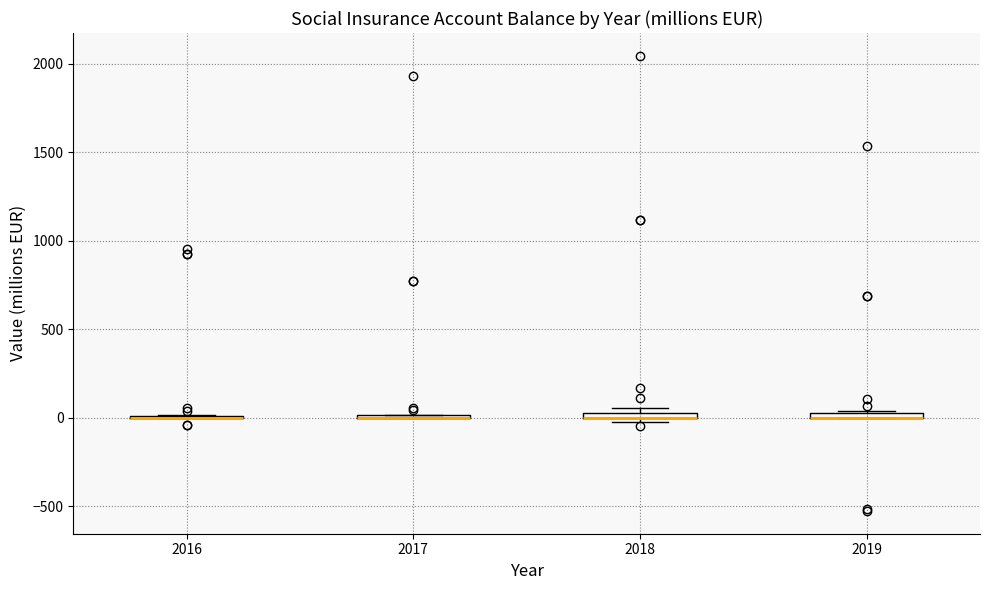

Where is the lower edge of the box at x = 2018 on the y-axis? The values are not printed on the chart, so give them approximately, as read against the axis.

0